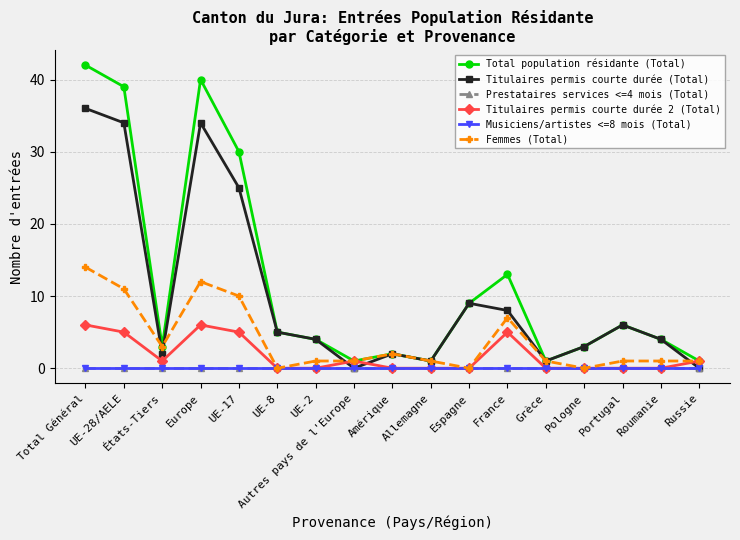

What position from the right is Europe?

14